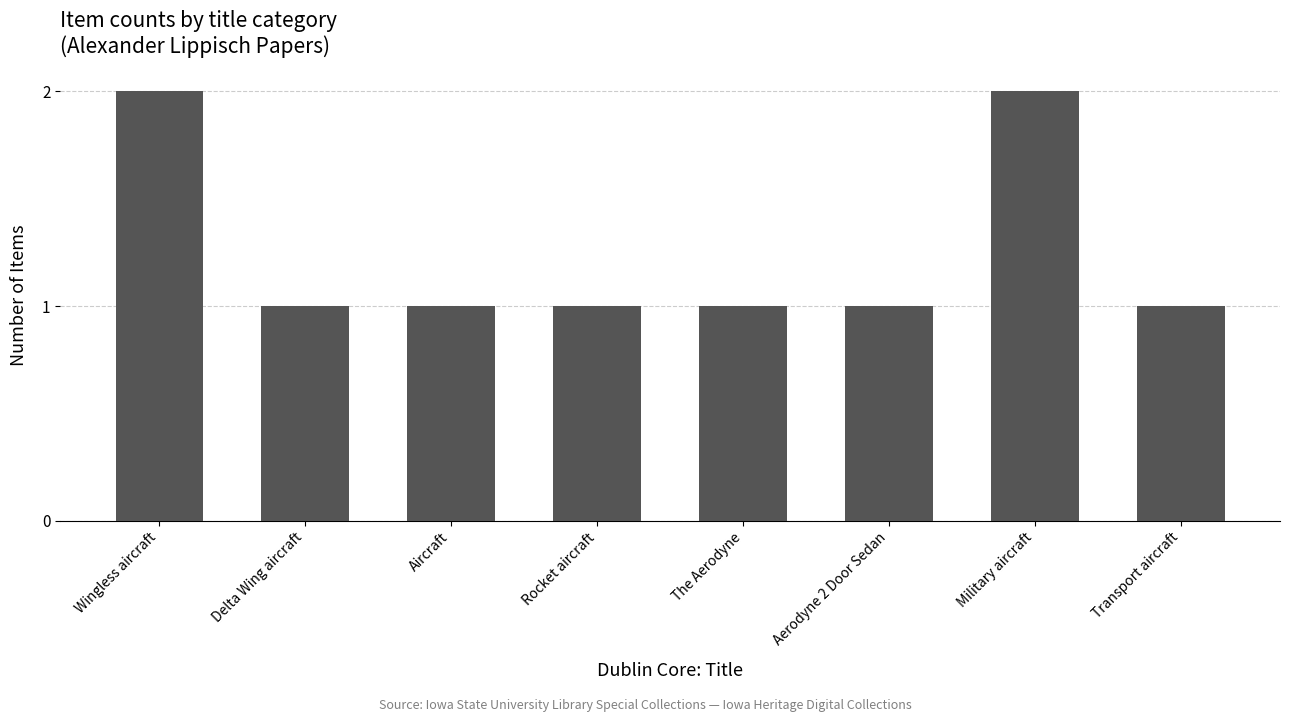

What is the smallest value displayed?

1